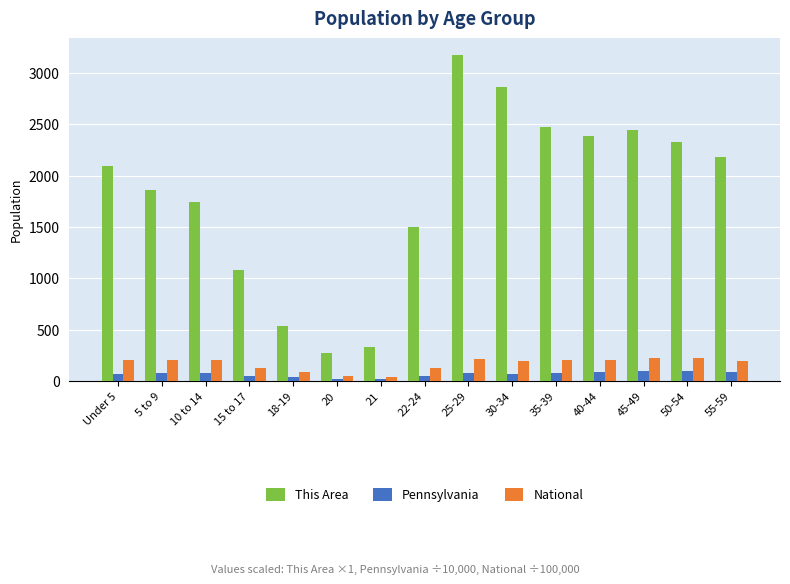

What is the difference between the highest and lowest values at 55-59?

2092.1